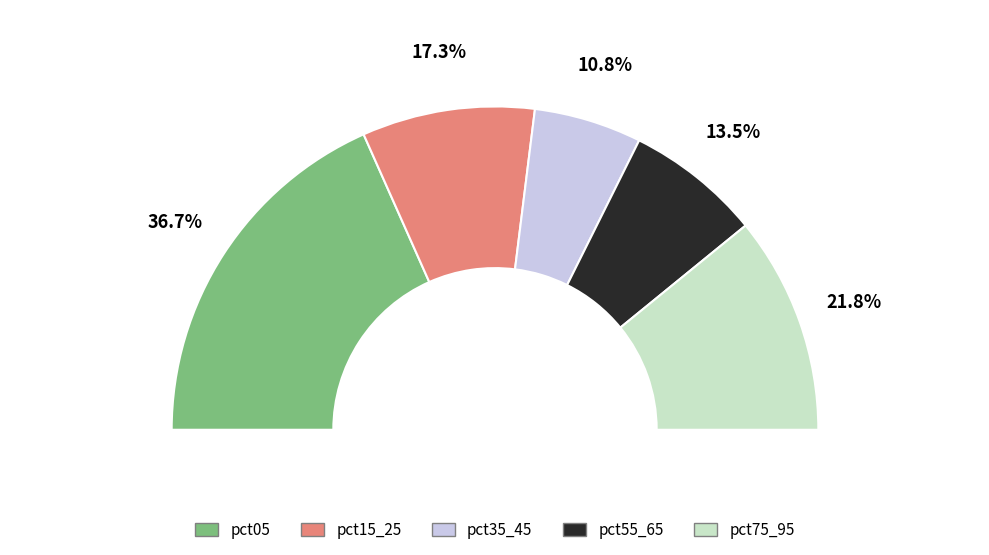

Between pct95 and pct25, which is larger?

pct95